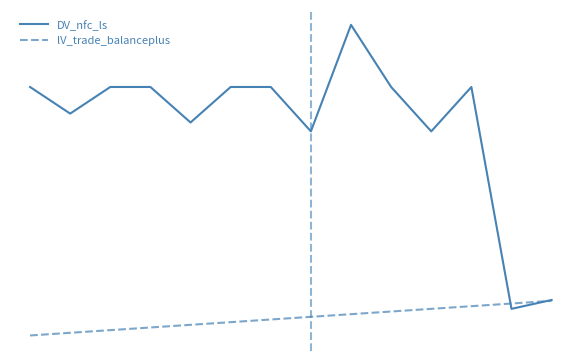

What is the value of the DV_nfc_ls point at the 1st from the left?

90.0